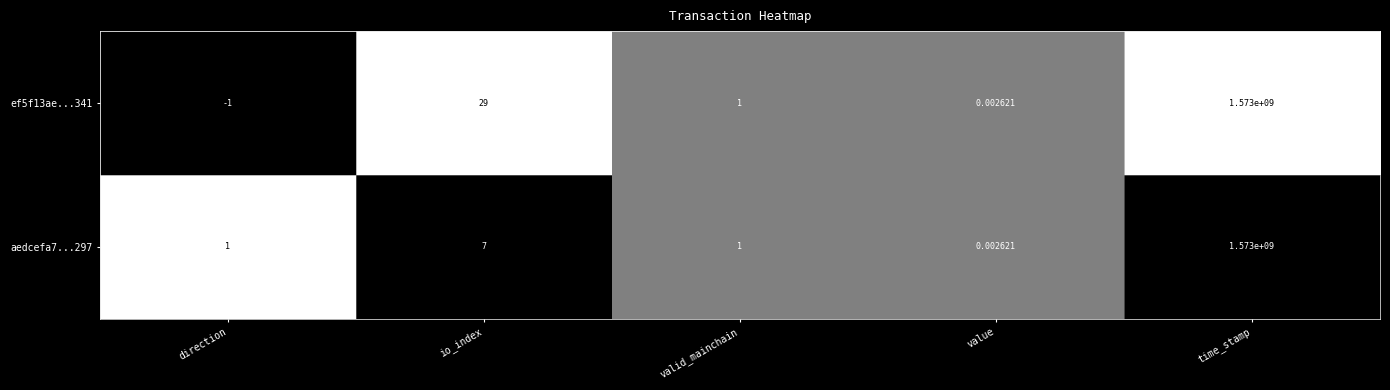

Which series changed the most between io_index and value?

ef5f13ae...341